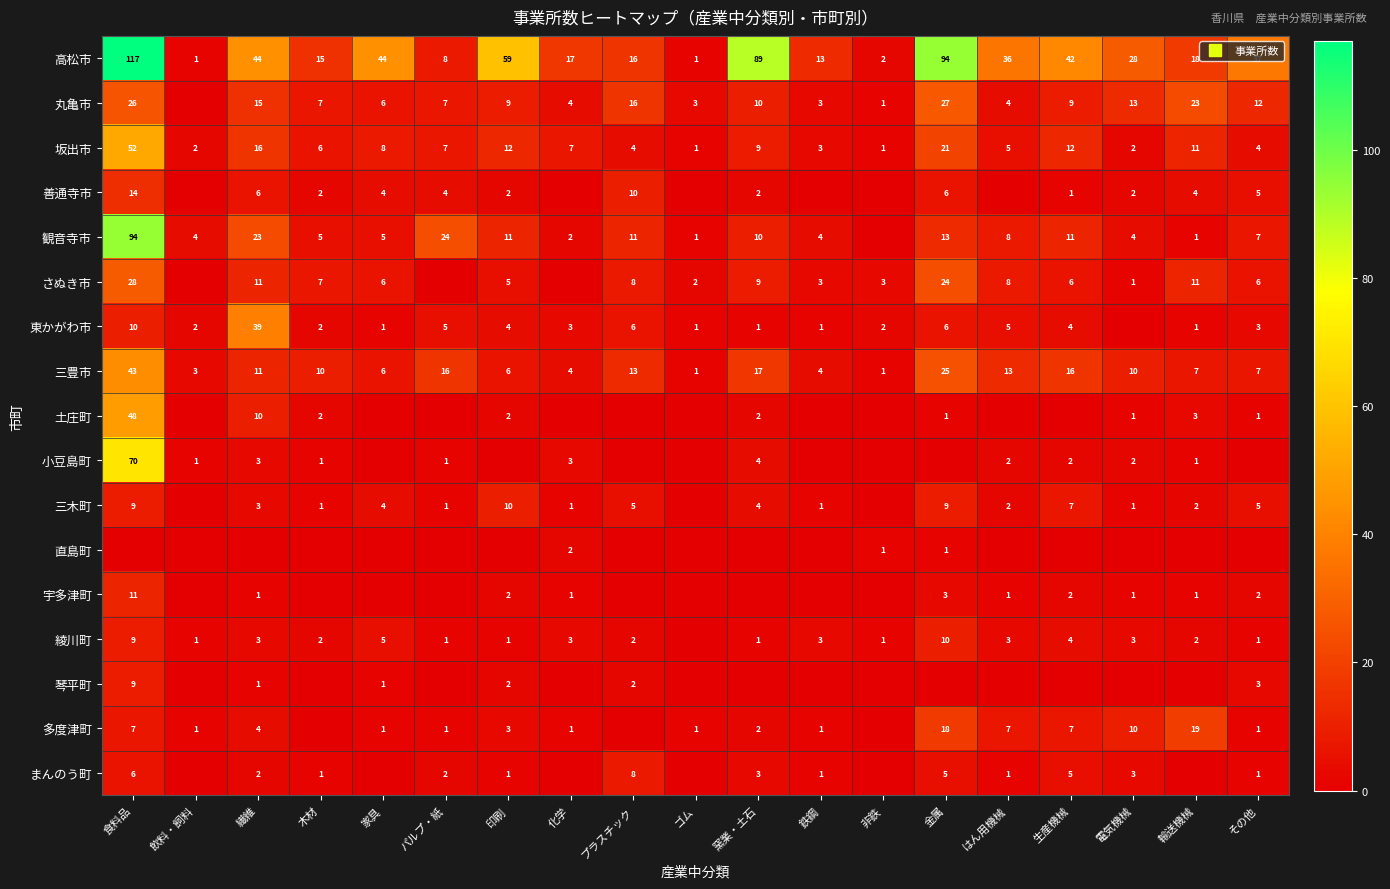

What is the sum of all 高松市 values?

681